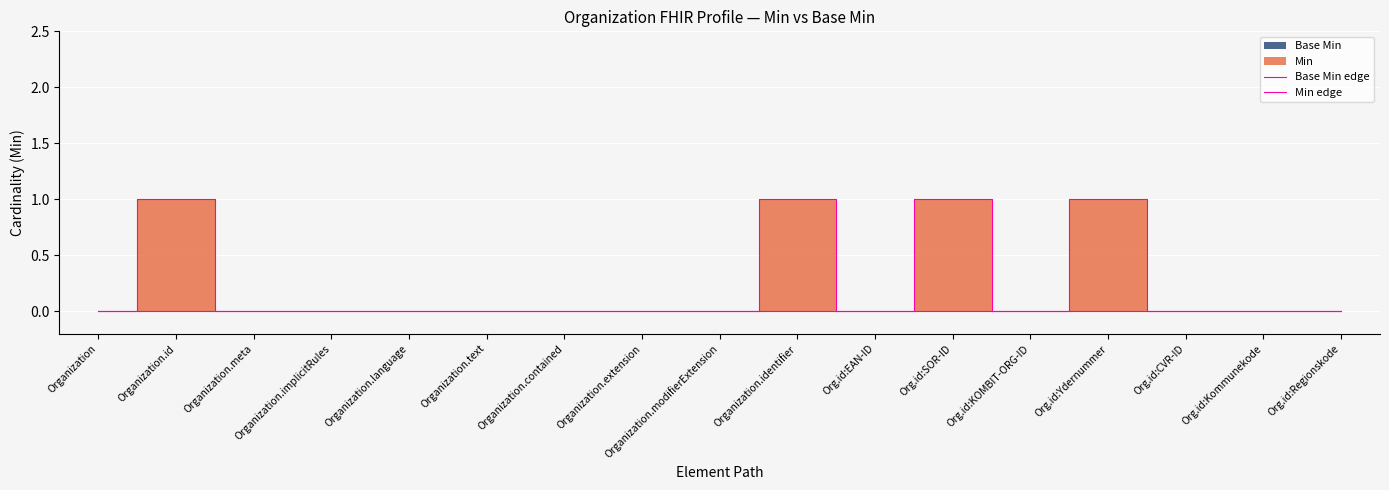

Rank the series by their average value, from lowest to highest.

Base Min edge, Min edge